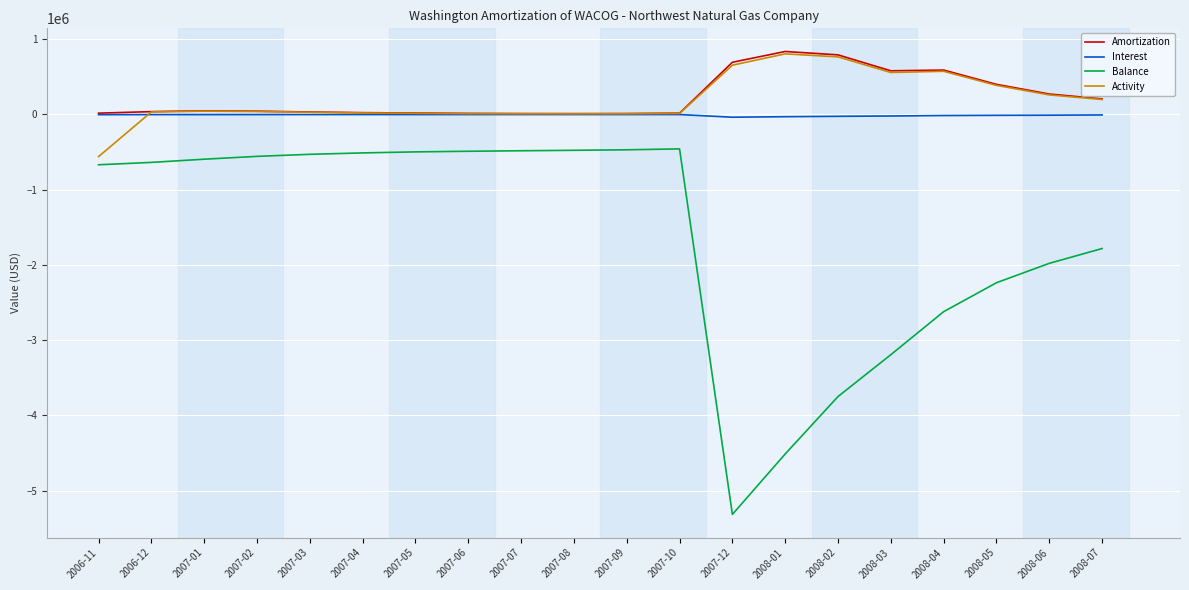

What is the spread (max minus min) of values at 2008-01?

5349277.5